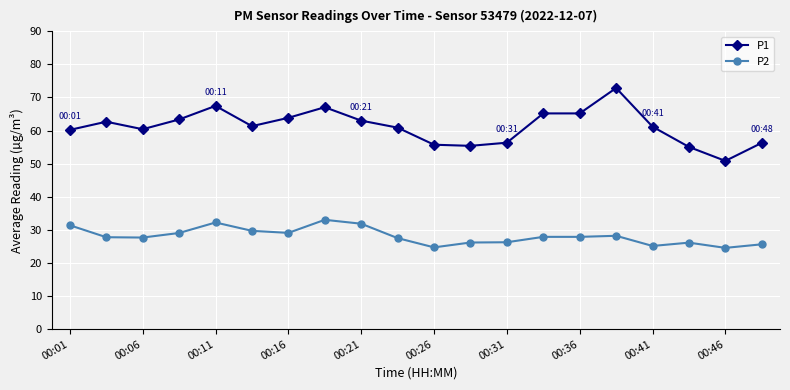

Rank the series by their maximum value, from highest to lowest.

P1, P2